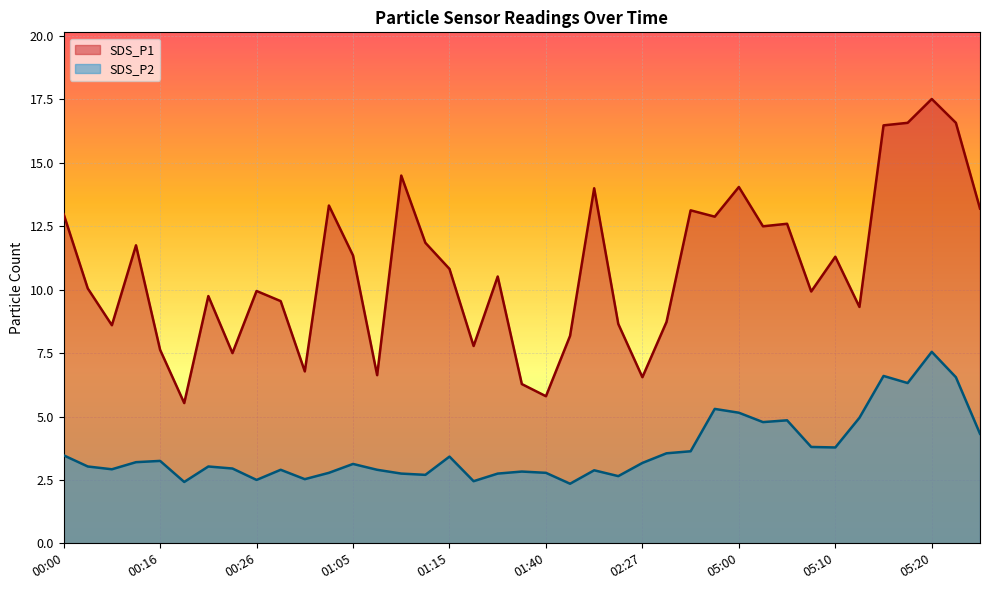

True or false: SDS_P1 has more than 2 points higher than both neighbors.

True